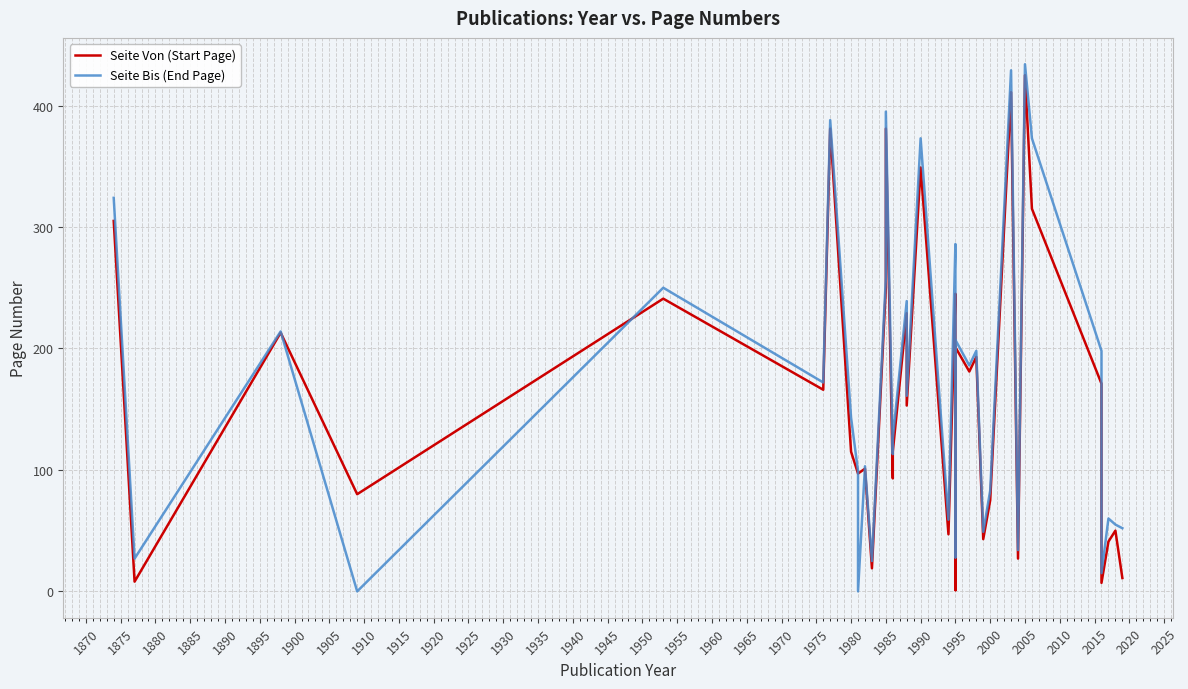

The Seite Von (Start Page) series shows 103 at 1995. True or false?

False